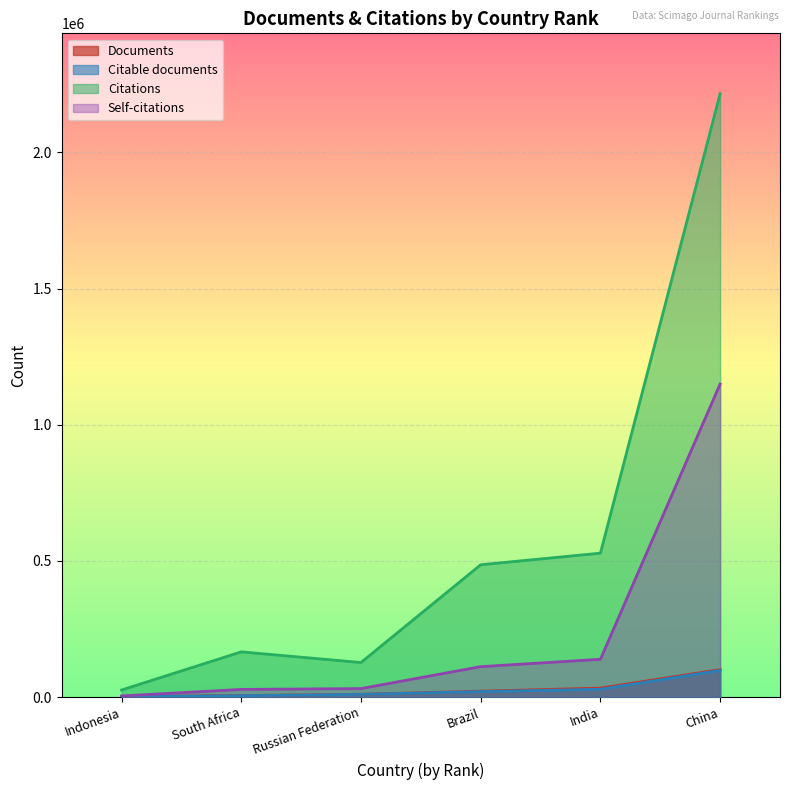

True or false: Citable documents and Self-citations cross at least once.

False